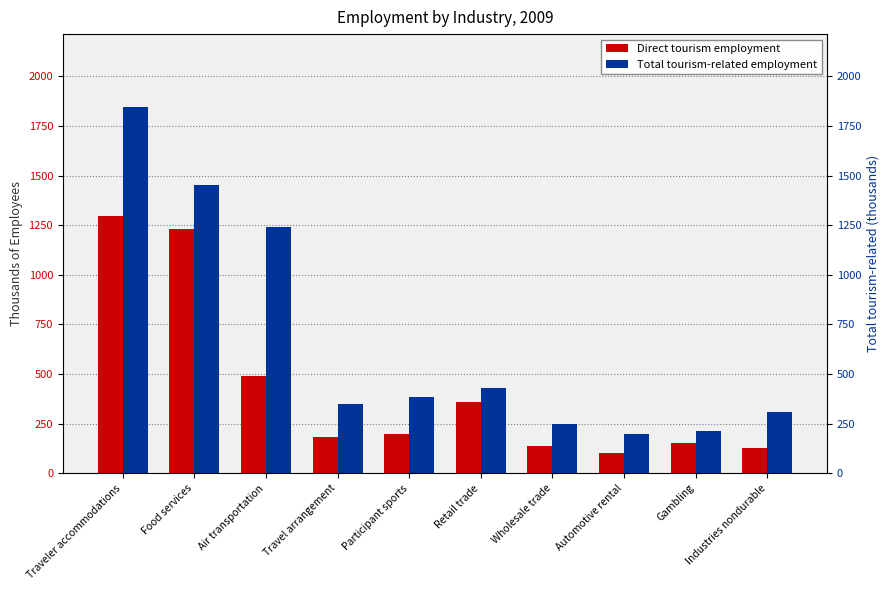

What is the difference between the second highest and second lowest values in the Total tourism-related employment series?

1239